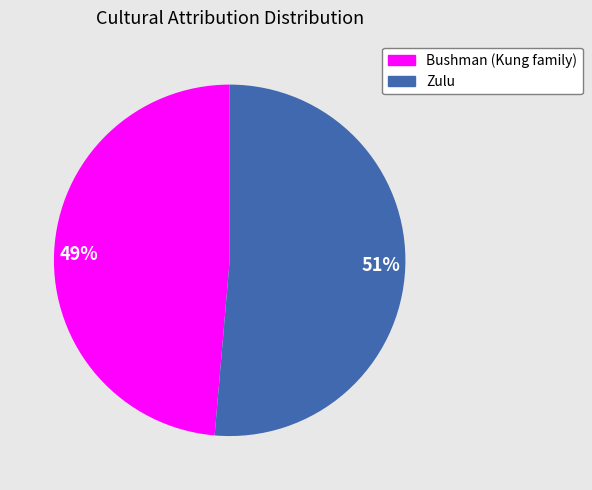

Combined, do Zulu and Bushman (Kung family) account for over 50%?

Yes